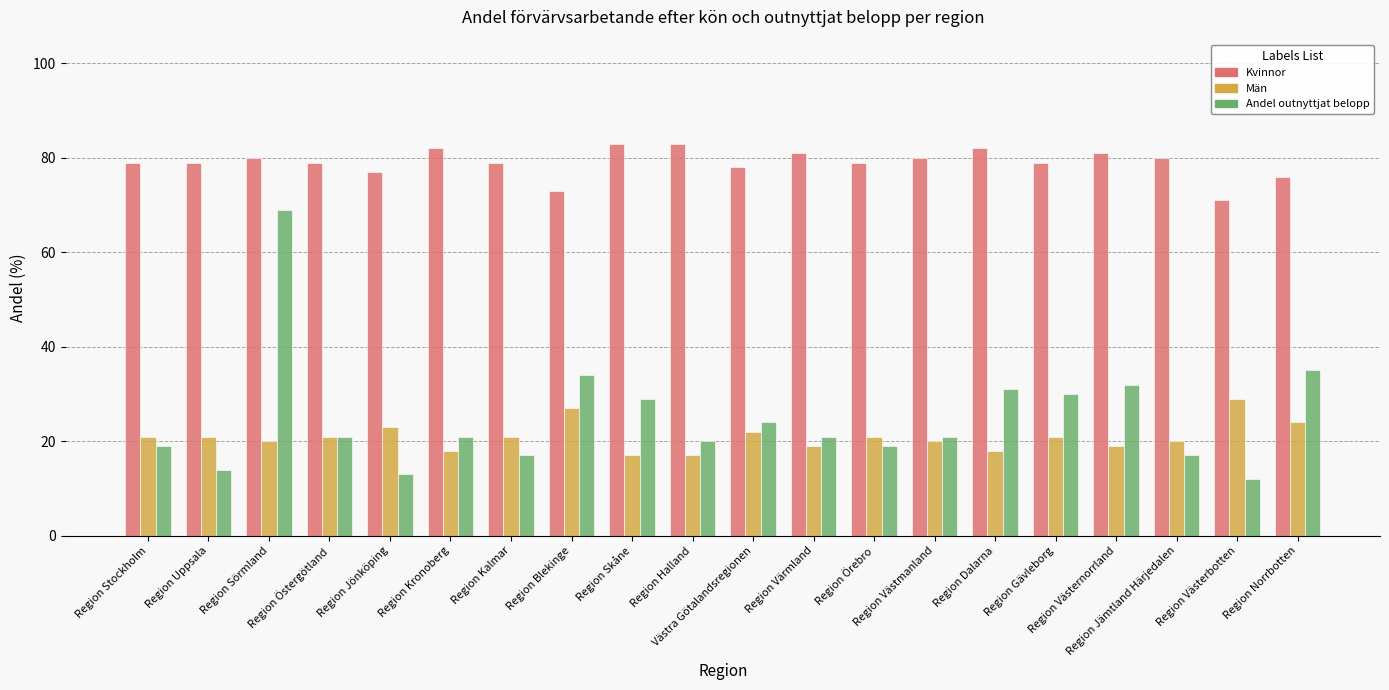

How many groups of bars are there?

20